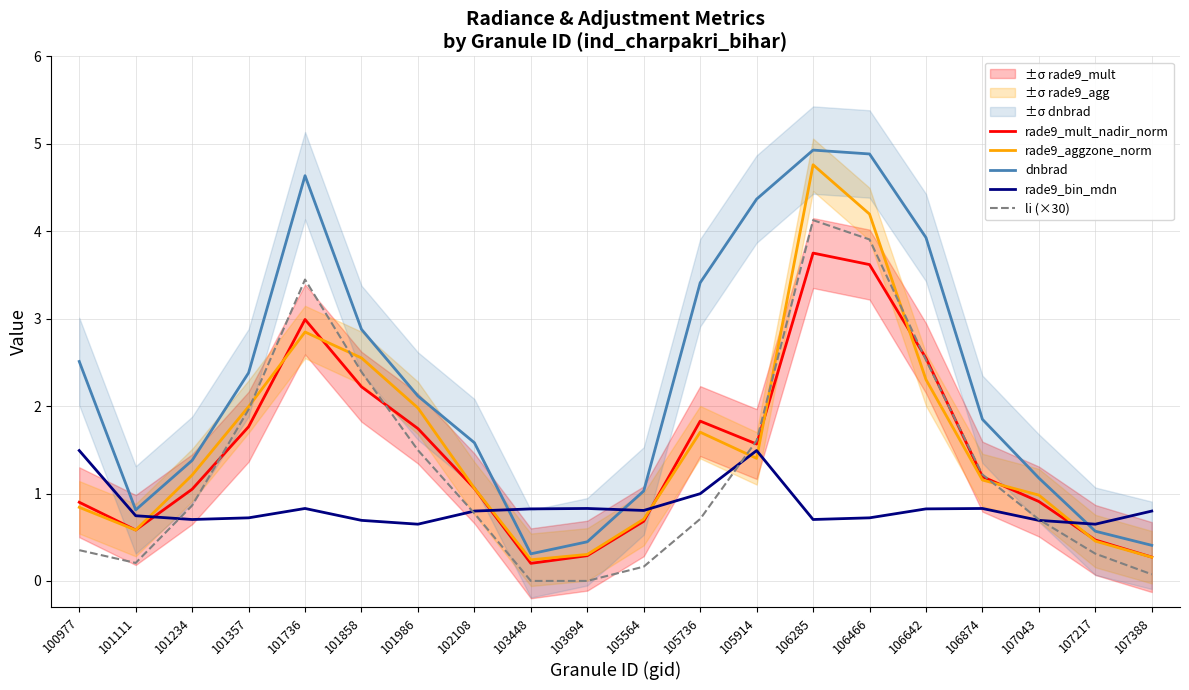

Reading left to right, list all the values displayed in this chart.

rade9_mult_nadir_norm: 100977=0.9	101111=0.6	101234=1.0	101357=1.8	101736=3.0	101858=2.2	101986=1.7	102108=1.1	103448=0.2	103694=0.3	105564=0.7	105736=1.8	105914=1.6	106285=3.8	106466=3.6	106642=2.5	106874=1.2	107043=0.9	107217=0.5	107388=0.3
rade9_aggzone_norm: 100977=0.8	101111=0.6	101234=1.2	101357=2.0	101736=2.8	101858=2.6	101986=2.0	102108=1.1	103448=0.2	103694=0.3	105564=0.7	105736=1.7	105914=1.4	106285=4.8	106466=4.2	106642=2.3	106874=1.2	107043=1.0	107217=0.5	107388=0.3
dnbrad: 100977=2.5	101111=0.8	101234=1.4	101357=2.4	101736=4.6	101858=2.9	101986=2.1	102108=1.6	103448=0.3	103694=0.4	105564=1.0	105736=3.4	105914=4.4	106285=4.9	106466=4.9	106642=3.9	106874=1.8	107043=1.2	107217=0.6	107388=0.4
rade9_bin_mdn: 100977=1.5	101111=0.7	101234=0.7	101357=0.7	101736=0.8	101858=0.7	101986=0.6	102108=0.8	103448=0.8	103694=0.8	105564=0.8	105736=1.0	105914=1.5	106285=0.7	106466=0.7	106642=0.8	106874=0.8	107043=0.7	107217=0.6	107388=0.8
li (×30): 100977=0.4	101111=0.2	101234=0.9	101357=2.0	101736=3.4	101858=2.4	101986=1.5	102108=0.8	103448=0.0	103694=0.0	105564=0.2	105736=0.7	105914=1.6	106285=4.1	106466=3.9	106642=2.5	106874=1.2	107043=0.7	107217=0.3	107388=0.1